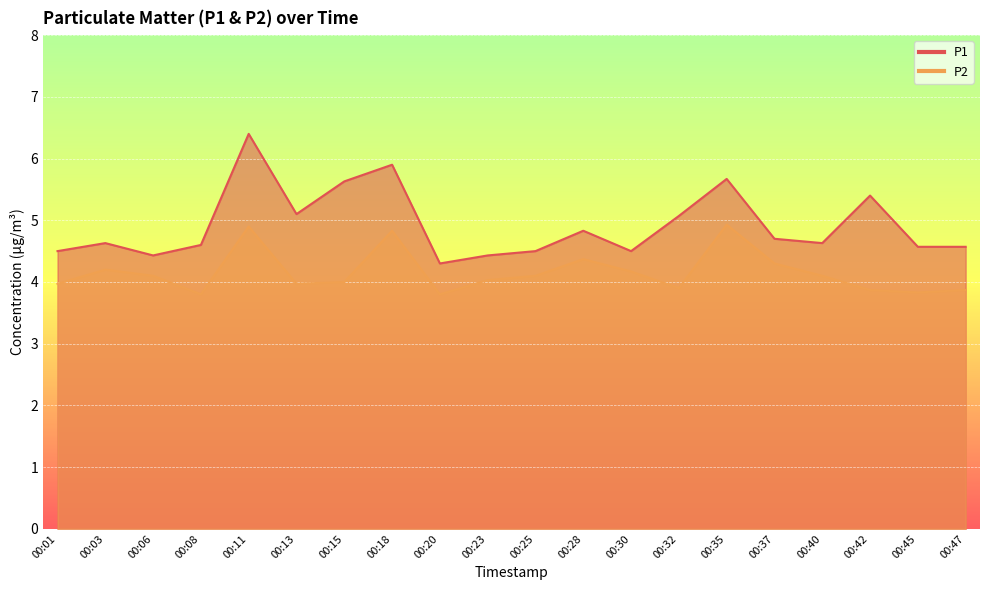

Reading right to left, extract all data points from this chart.

P1: 00:47=4.6	00:45=4.6	00:42=5.4	00:40=4.6	00:37=4.7	00:35=5.7	00:32=5.1	00:30=4.5	00:28=4.8	00:25=4.5	00:23=4.4	00:20=4.3	00:18=5.9	00:15=5.6	00:13=5.1	00:11=6.4	00:08=4.6	00:06=4.4	00:03=4.6	00:01=4.5
P2: 00:47=3.9	00:45=3.8	00:42=3.9	00:40=4.1	00:37=4.3	00:35=4.9	00:32=3.9	00:30=4.2	00:28=4.4	00:25=4.1	00:23=4.0	00:20=3.8	00:18=4.8	00:15=4.0	00:13=4.0	00:11=4.9	00:08=3.8	00:06=4.1	00:03=4.2	00:01=4.0